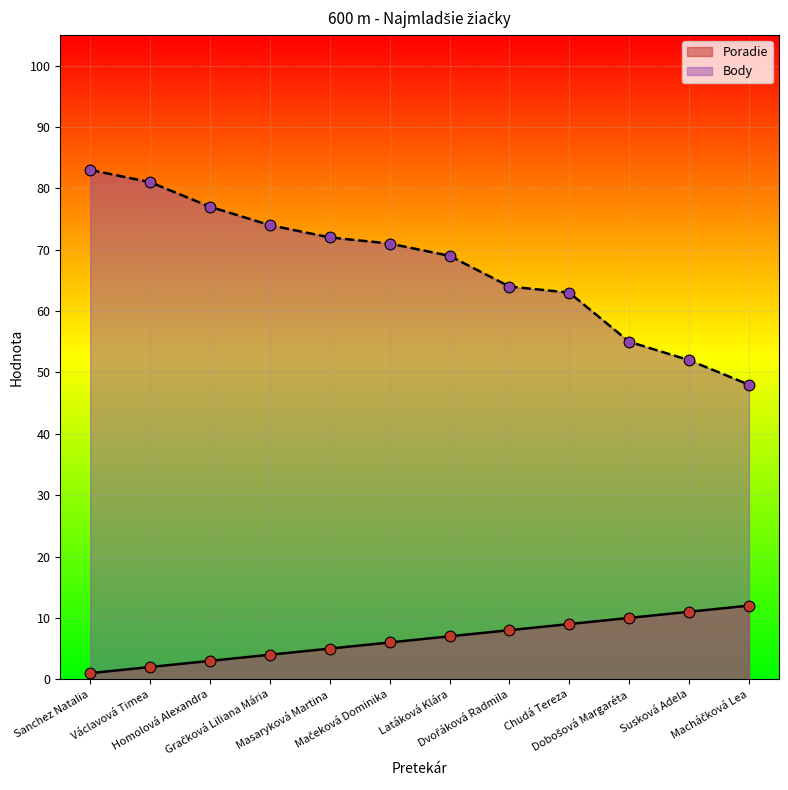

What is the total value across all series at Gračková Liliana Mária?

78